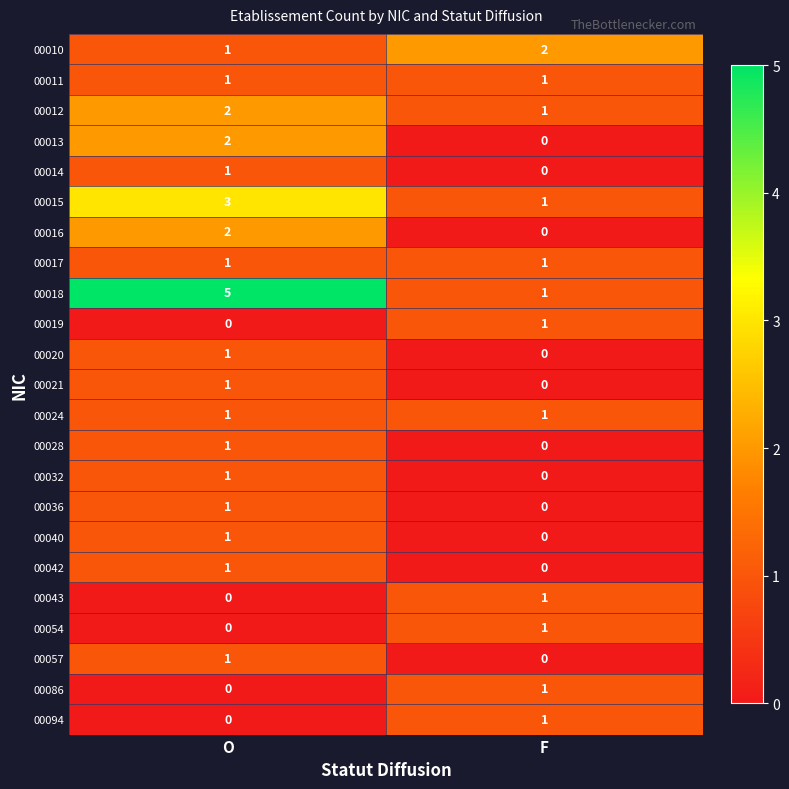

Which series has the largest total across all categories?

00018